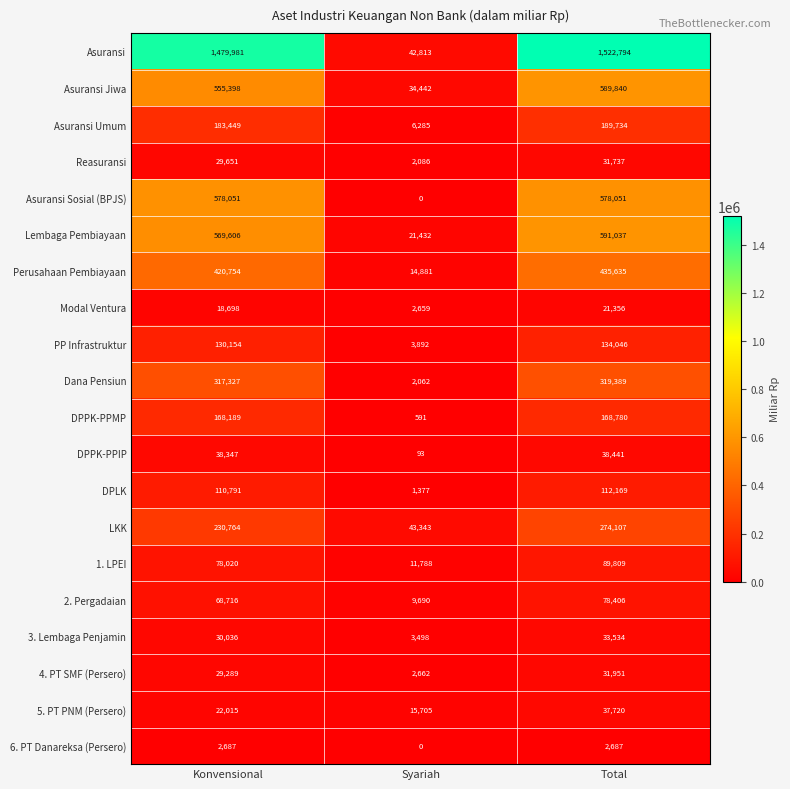

The value of 1. LPEI at Syariah is 16765. True or false?

False